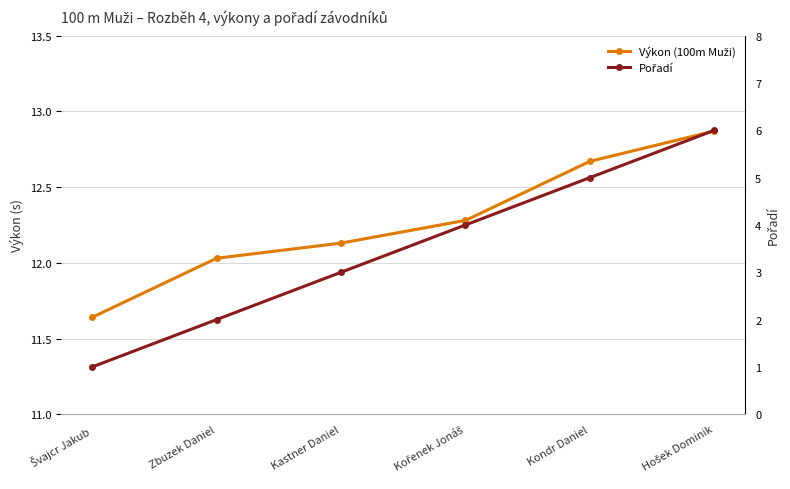

What is the label of the 3rd point from the left?

Kastner Daniel